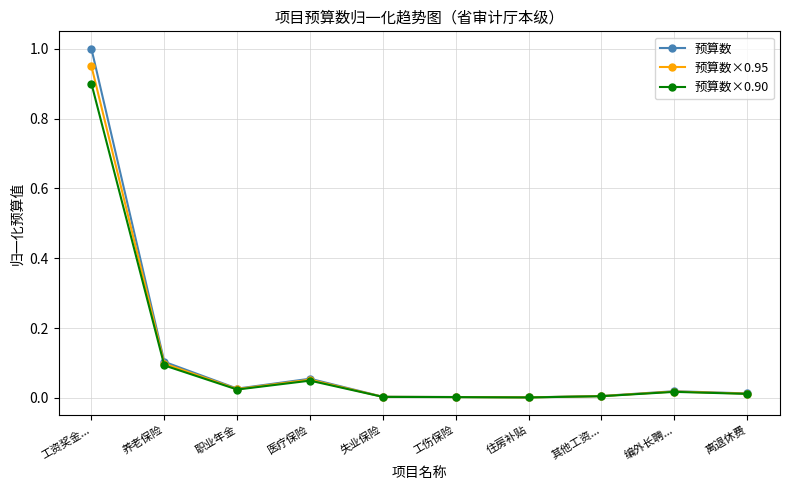

Which series has the largest range (max minus min)?

预算数